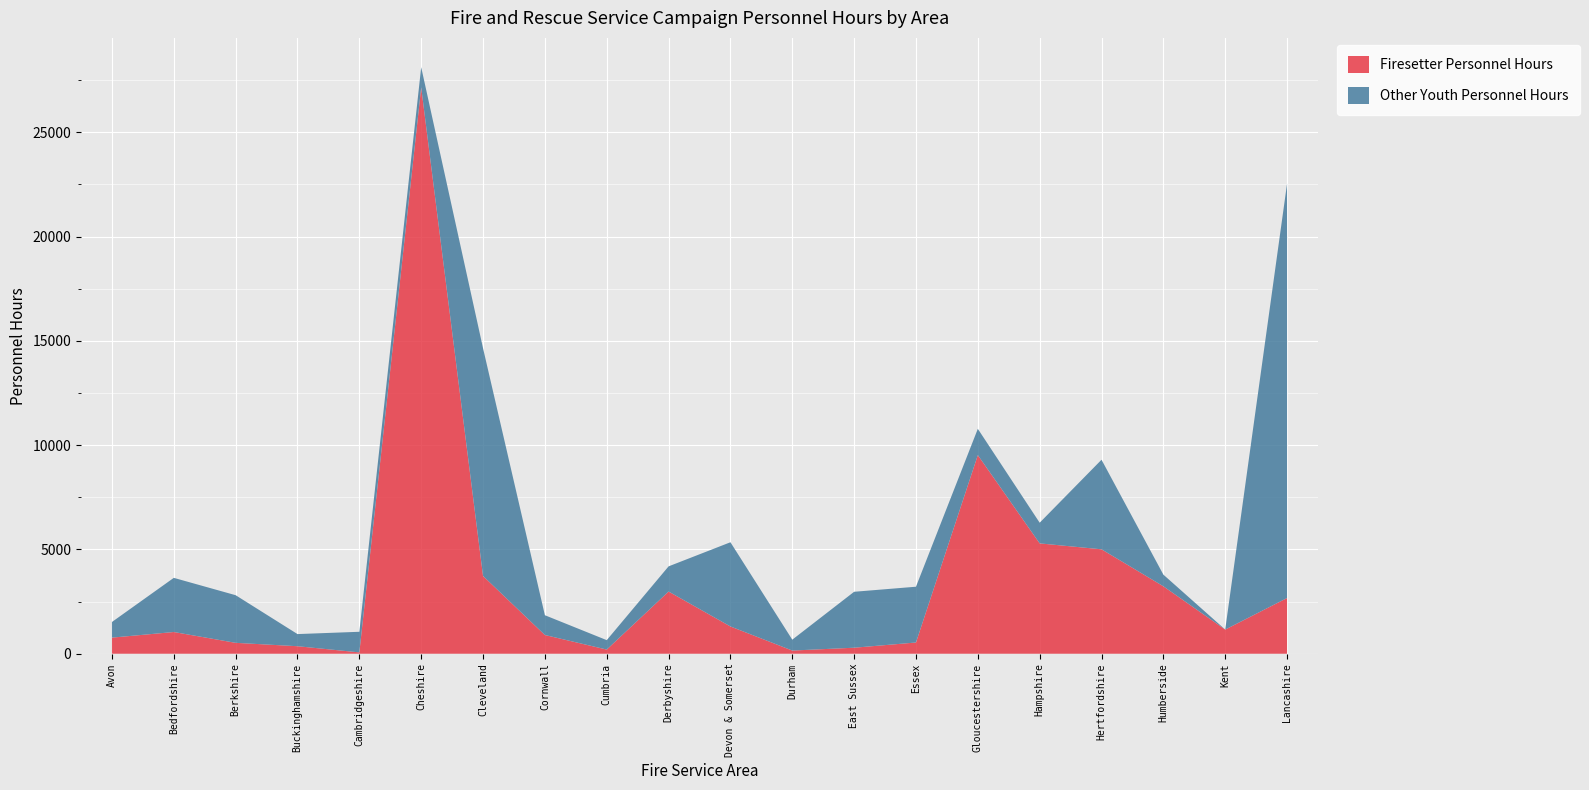

Reading right to left, extract all data points from this chart.

Firesetter Personnel Hours: 2671.0	1158.0	3233.0	5007.0	5291.0	9524.0	538.0	288.0	152.0	1307.0	2981.6	199.0	897.8	3727.0	27159.0	64.0	360.0	522.0	1041.0	772.0
Other Youth Personnel Hours: 19872.0	0.0	559.0	4295.0	990.3	1260.0	2675.0	2682.4	522.0	4038.0	1207.5	452.0	948.0	10922.0	965.0	988.0	582.0	2284.0	2597.0	750.0